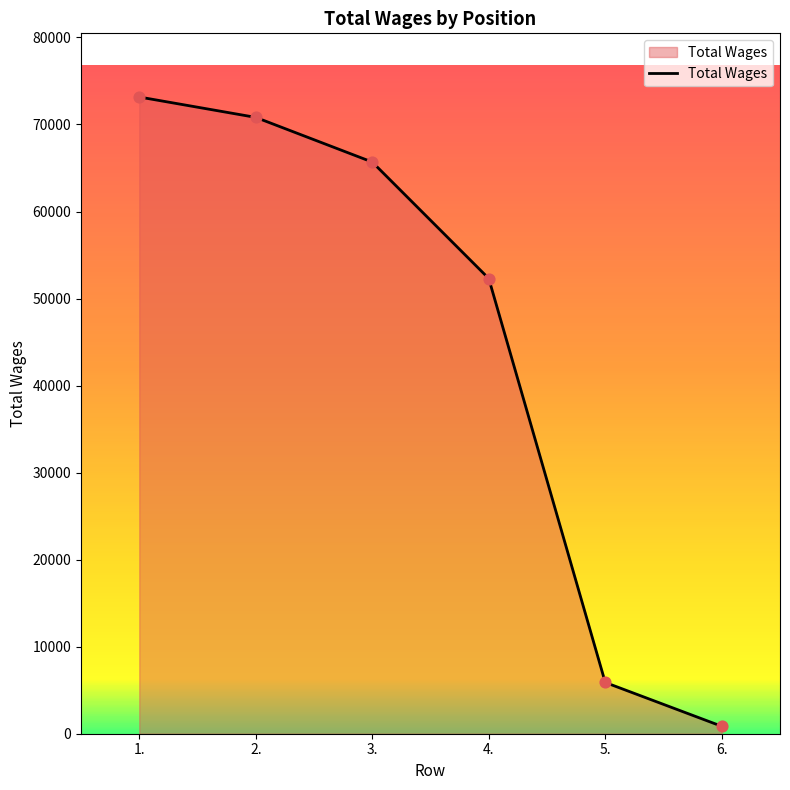

What is the ratio of the value at 1. to the value at 2.?

1.0